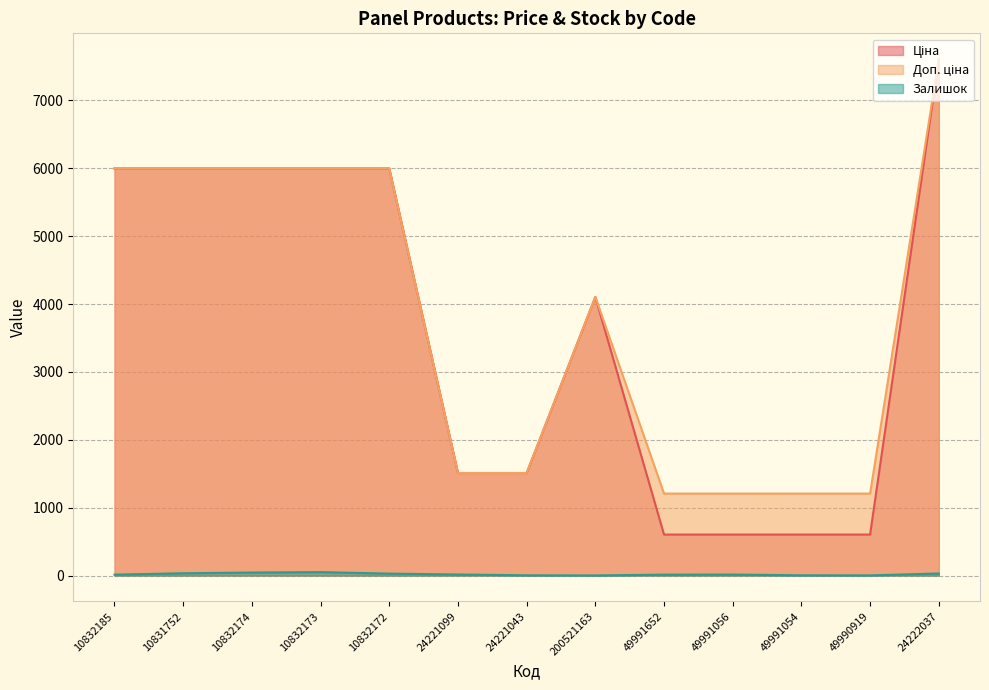

Which has a higher value, 49990919 or 24221099?

24221099